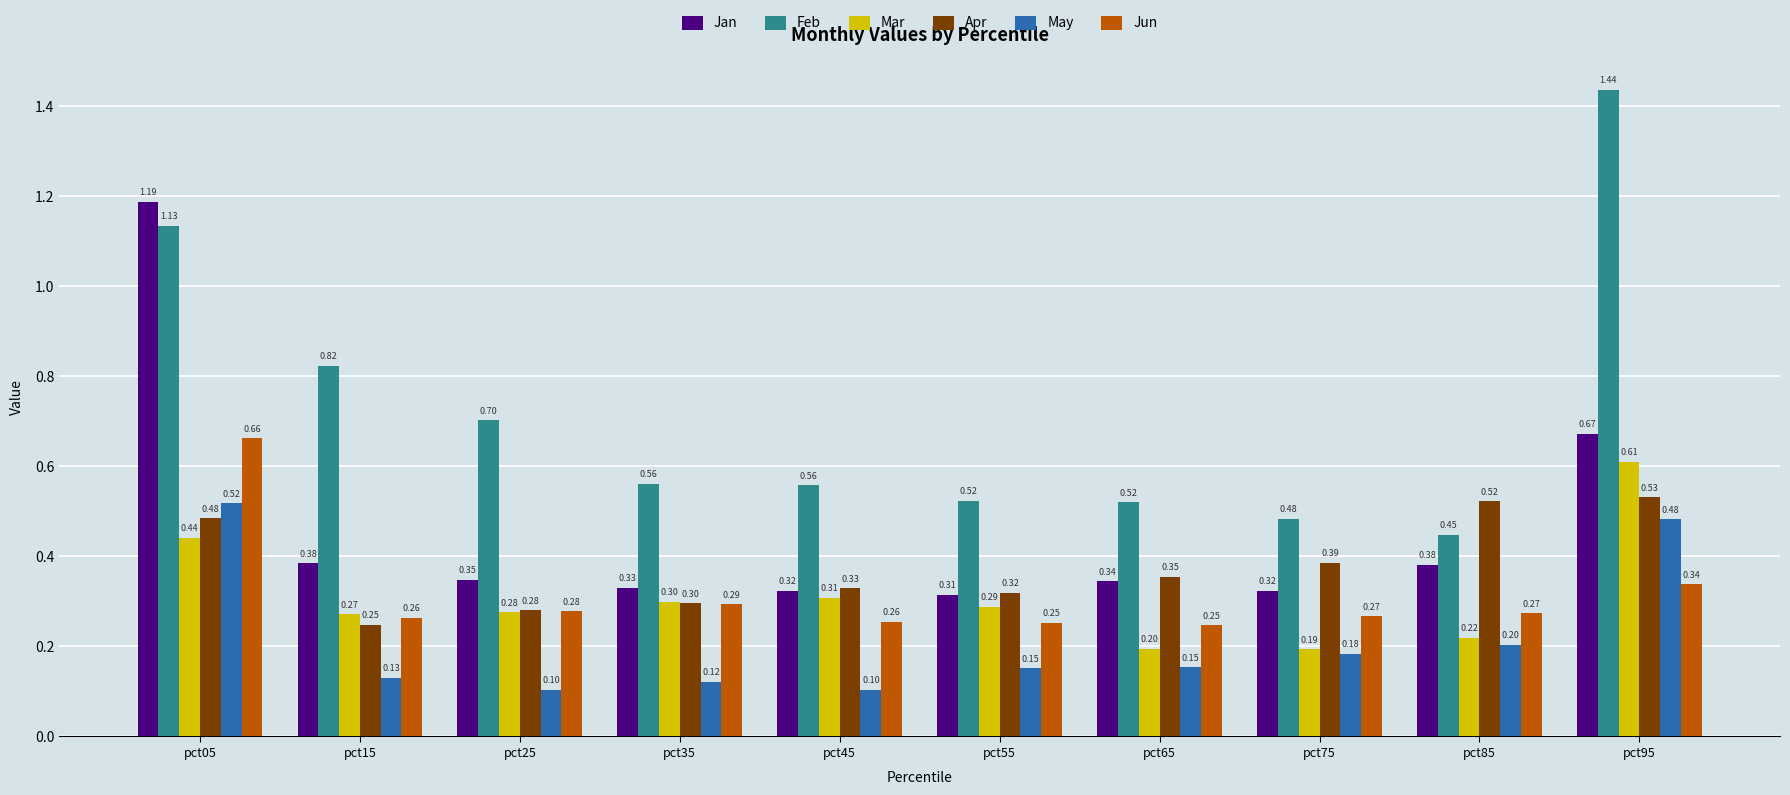

Count the Jan values in the range 0 to 1.

9